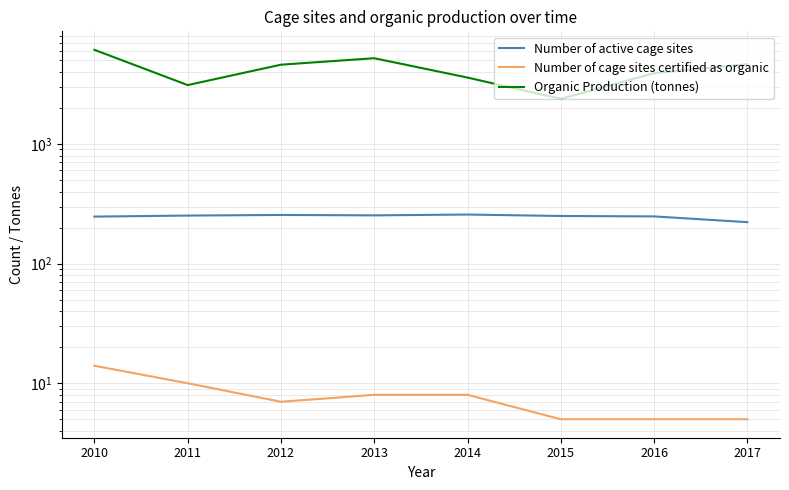

What is the lowest value of the Organic Production (tonnes) series?

2382